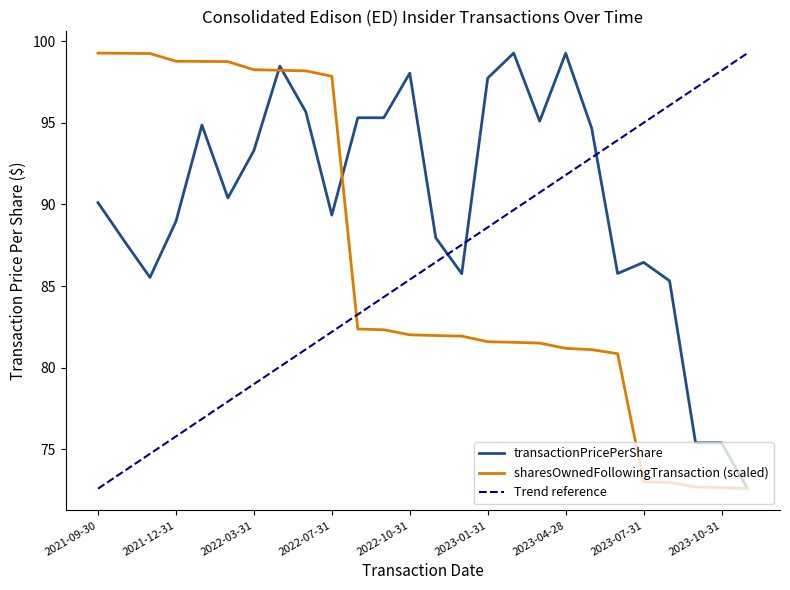

Is this an area chart (filled region under the line)?

No